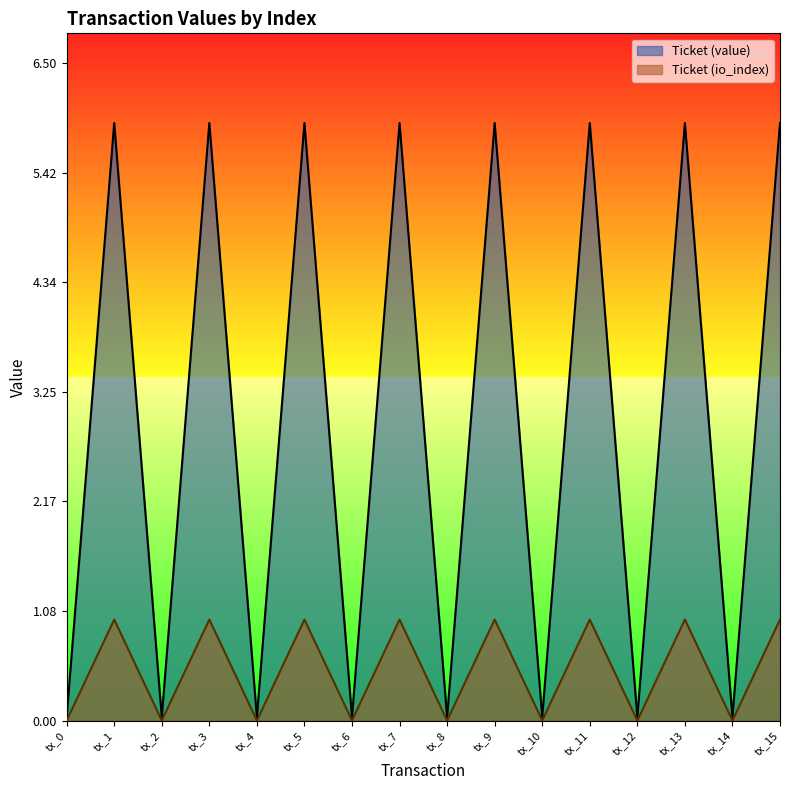

What are all the series names shown in the legend?

Ticket (value), Ticket (io_index)